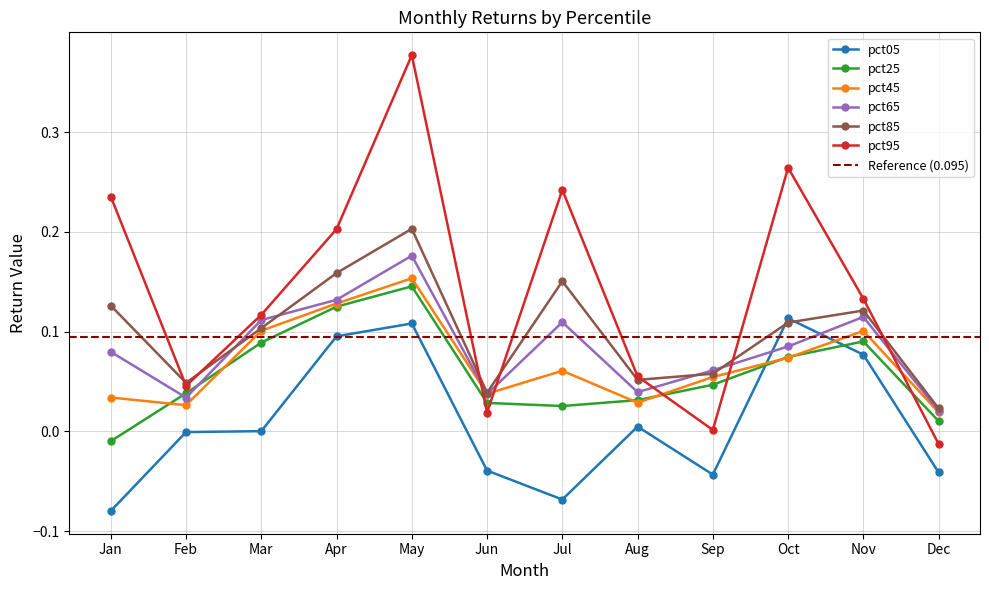

List the series in order of their peak value, highest first.

pct95, pct85, pct65, pct45, pct25, pct05